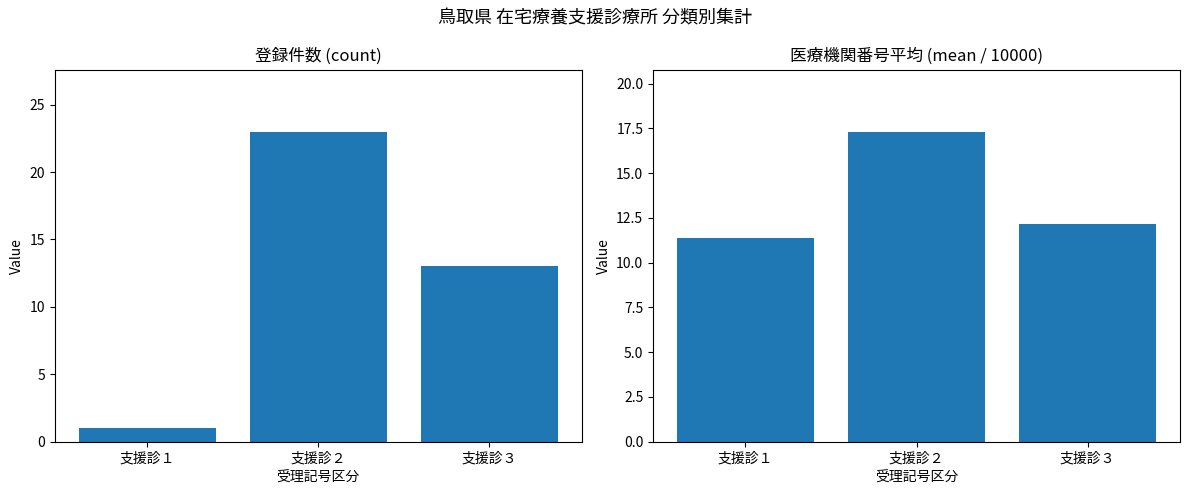

Rank the categories by 登録件数 (count) value from lowest to highest.

支援診１, 支援診３, 支援診２